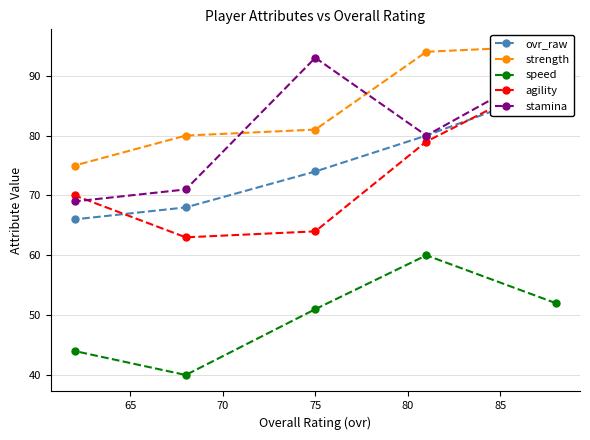

What is the highest value of the speed series?

60